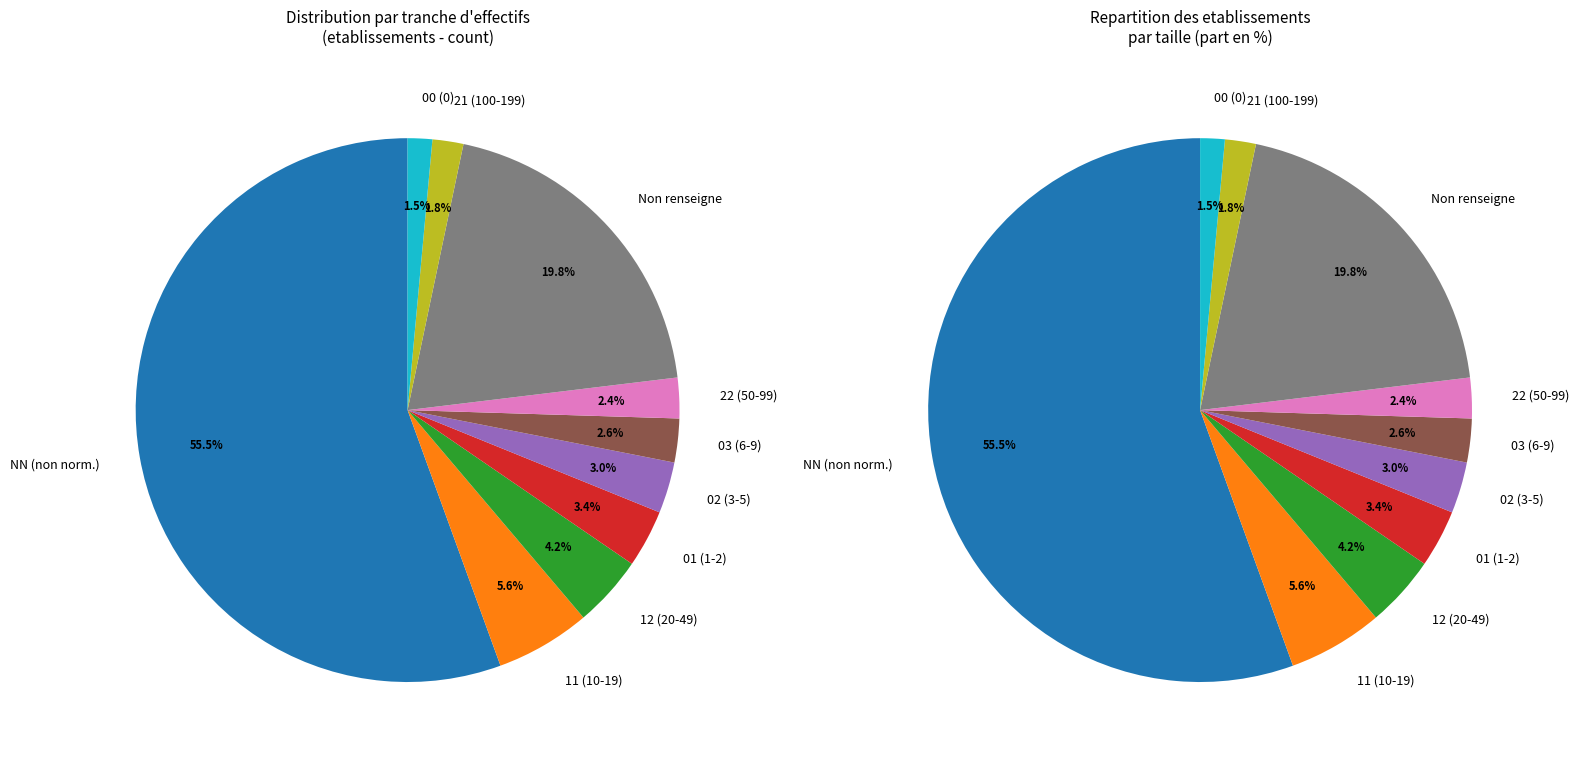

What portion of the pie excludes 03?

97.4%